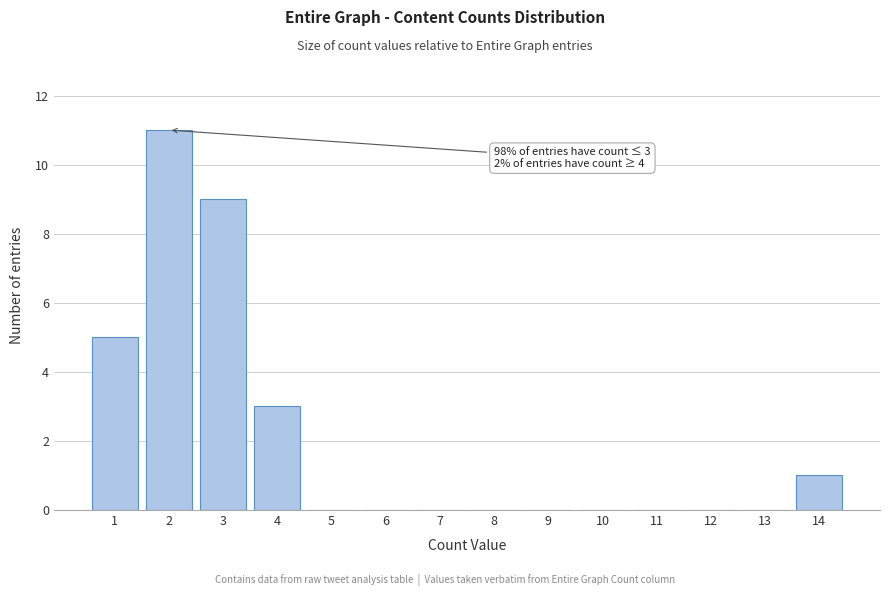

Over which range of the x-axis is the bar tallest?

1.5 to 2.5